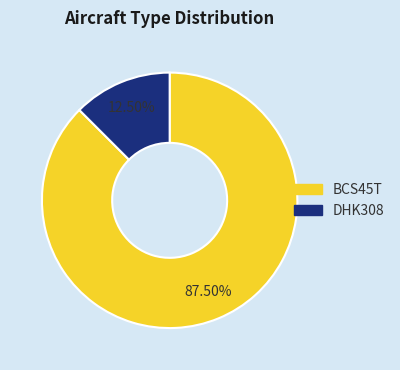

What portion of the pie excludes DHK308?

87.5%